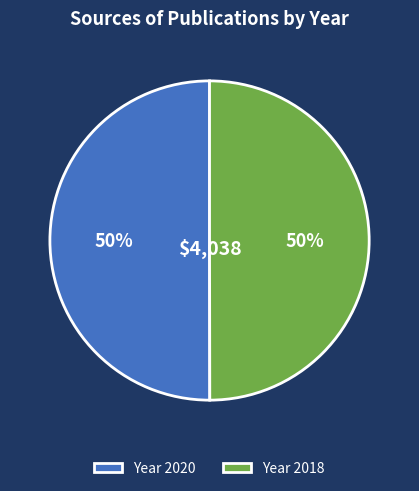

What percentage is the Year 2020 slice, to the nearest percent?

50%